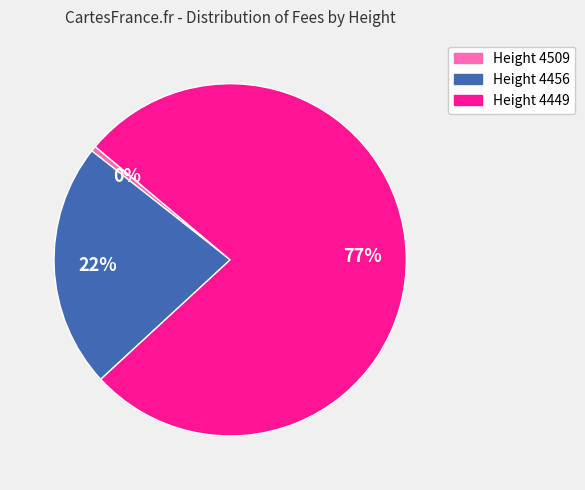

Do Height 4456 and Height 4449 together represent more than half of the pie?

Yes